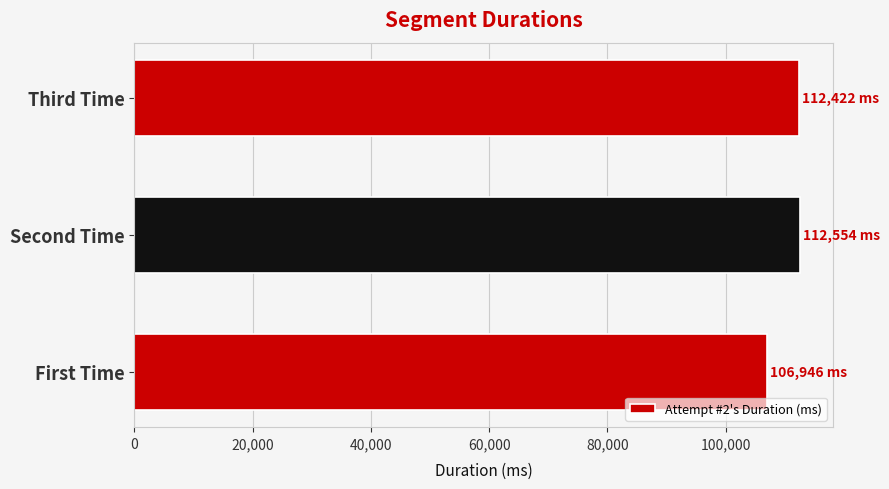

What is the average value?

110641